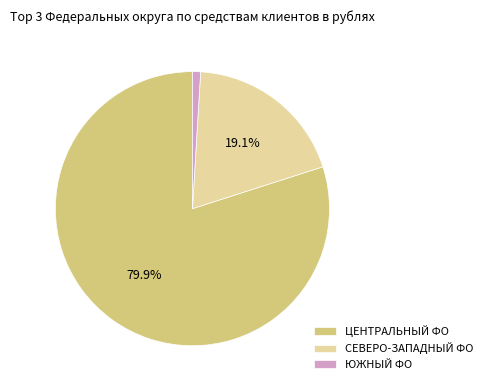

How many segments does this pie chart have?

3